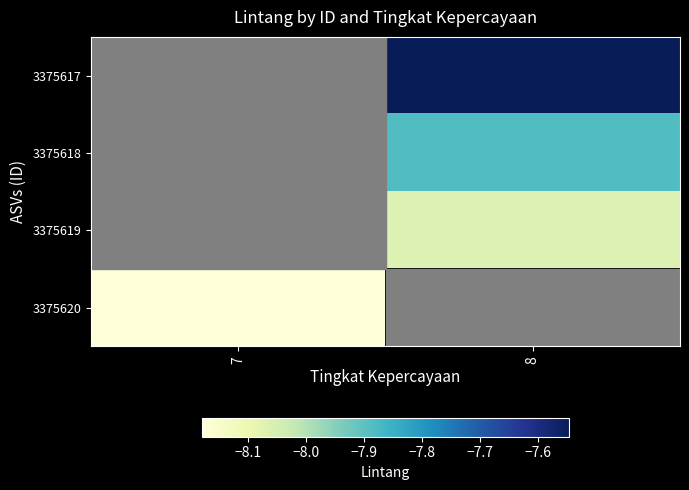

Is the value of 3375617 at 7 greater than the value of 3375618 at 8?

No